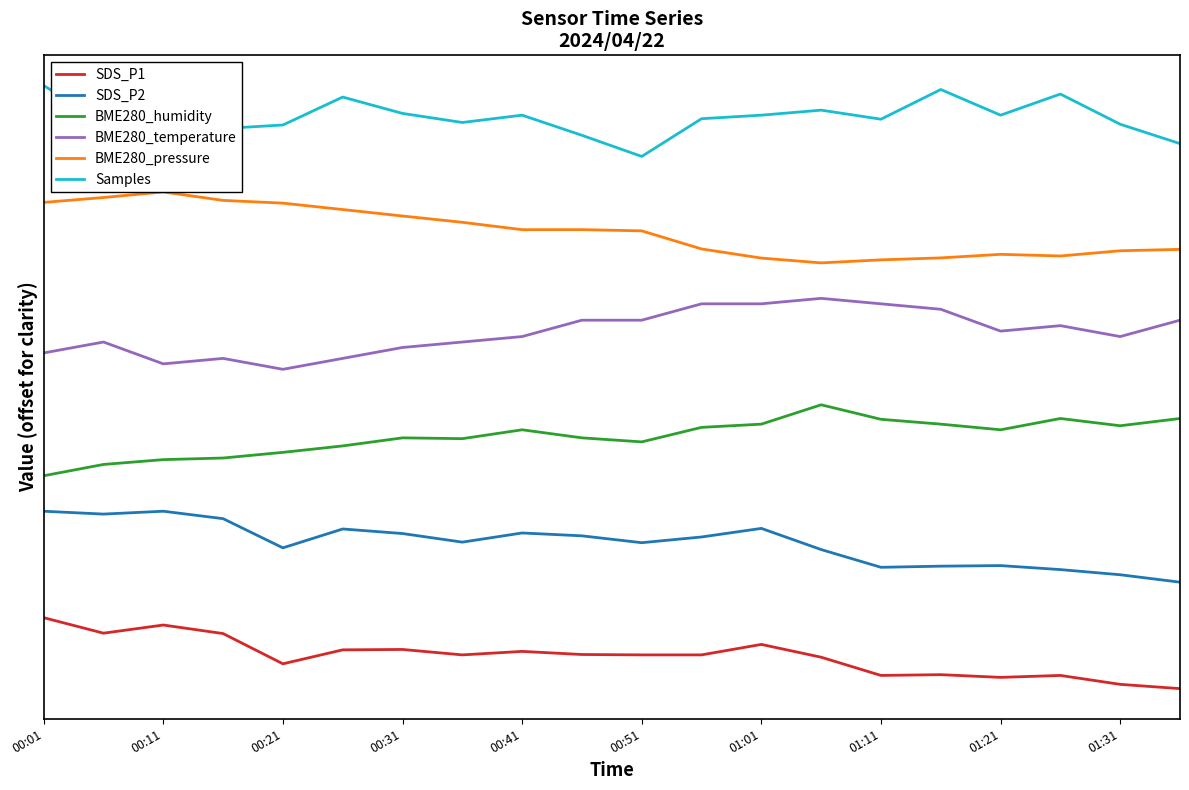

Reading left to right, transcribe all the data shown in this chart.

SDS_P1: 1.0	0.8	0.9	0.8	0.3	0.5	0.6	0.5	0.5	0.5	0.5	0.5	0.6	0.4	0.2	0.2	0.2	0.2	0.1	0.0
SDS_P2: 2.5	2.5	2.5	2.4	2.0	2.2	2.2	2.1	2.2	2.2	2.1	2.1	2.3	2.0	1.7	1.7	1.7	1.7	1.6	1.5
BME280_humidity: 3.0	3.2	3.2	3.2	3.3	3.4	3.5	3.5	3.6	3.5	3.5	3.7	3.7	4.0	3.8	3.7	3.6	3.8	3.7	3.8
BME280_temperature: 4.7	4.9	4.6	4.7	4.5	4.7	4.8	4.9	5.0	5.2	5.2	5.4	5.4	5.5	5.4	5.3	5.0	5.1	5.0	5.2
BME280_pressure: 6.9	6.9	7.0	6.9	6.8	6.8	6.7	6.6	6.5	6.5	6.5	6.2	6.1	6.0	6.0	6.1	6.1	6.1	6.2	6.2
Samples: 8.5	8.0	8.2	7.9	7.9	8.3	8.1	8.0	8.1	7.8	7.5	8.0	8.1	8.2	8.0	8.4	8.1	8.4	8.0	7.7